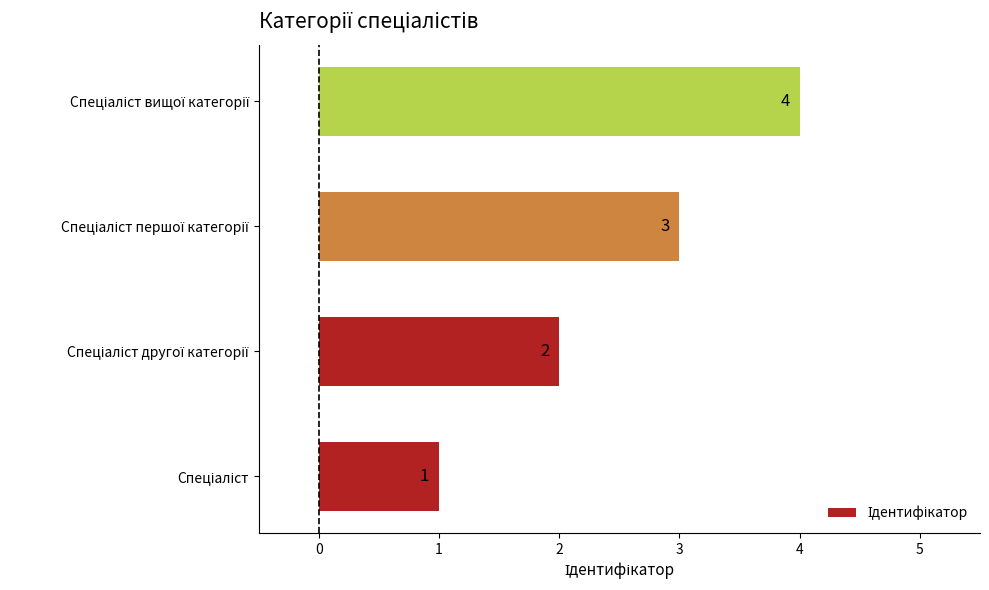

How many values are between 2 and 4?

3